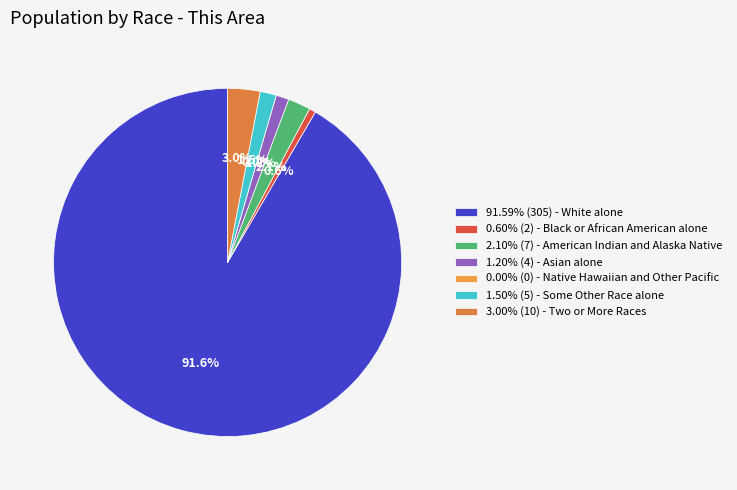

What is the smallest slice in the pie chart?

Native Hawaiian and Other Pacific